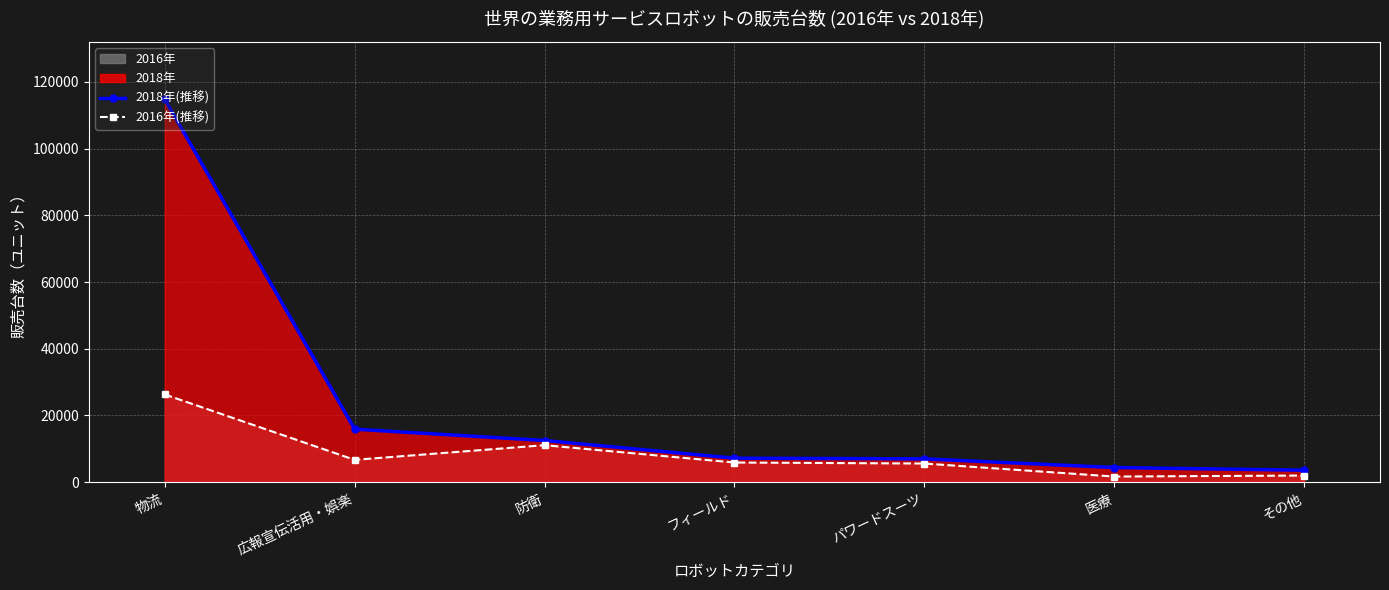

At which label does 2018_line reach its peak?

物流